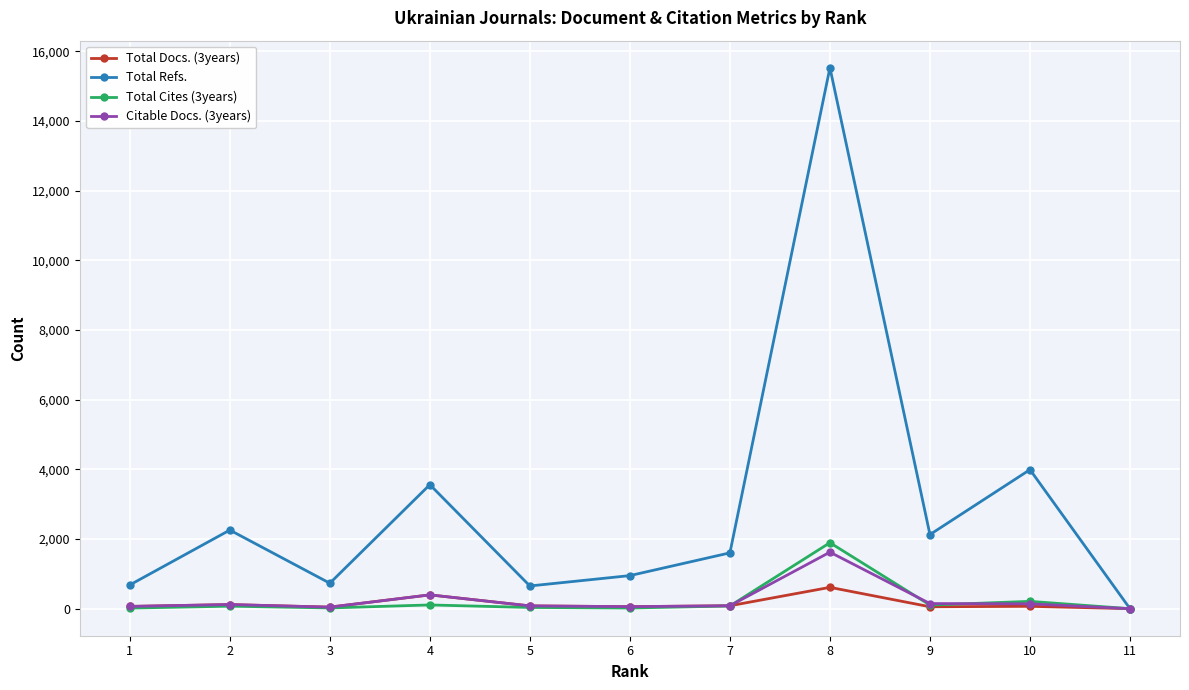

The value of Total Refs. at 8 is 15526. True or false?

True